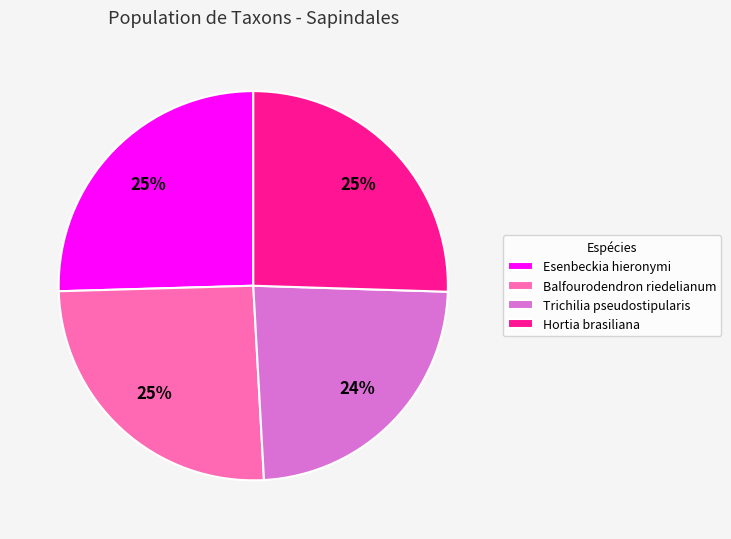

How many slices are in this pie chart?

4